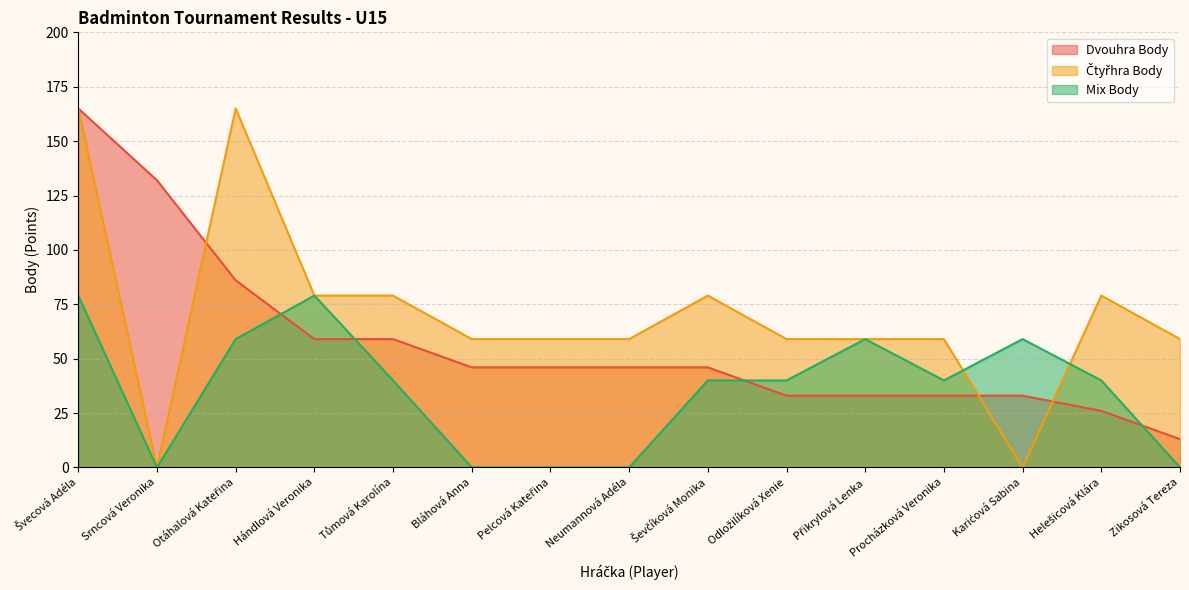

How many lines are shown in the chart?

3